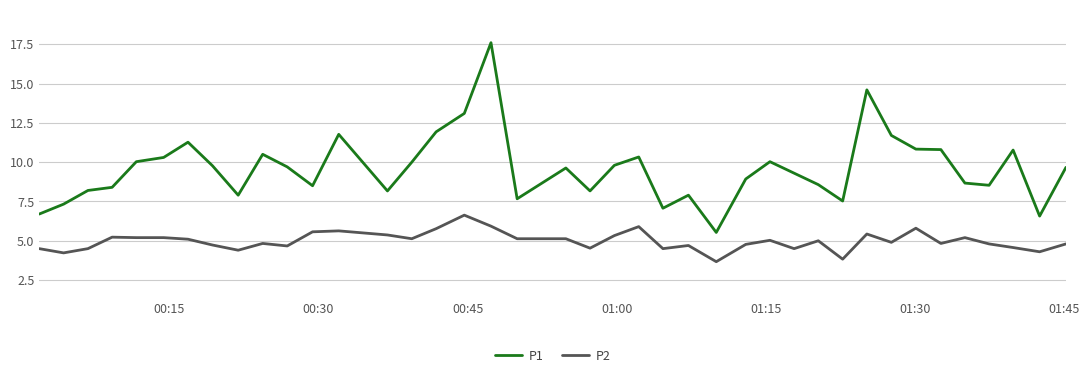

Which series has the largest range (max minus min)?

P1